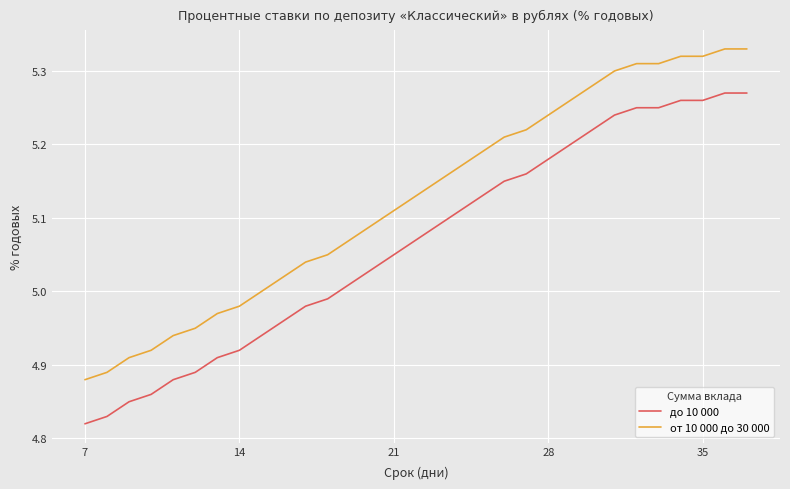

Which series has the largest total across all categories?

от 10 000 до 30 000